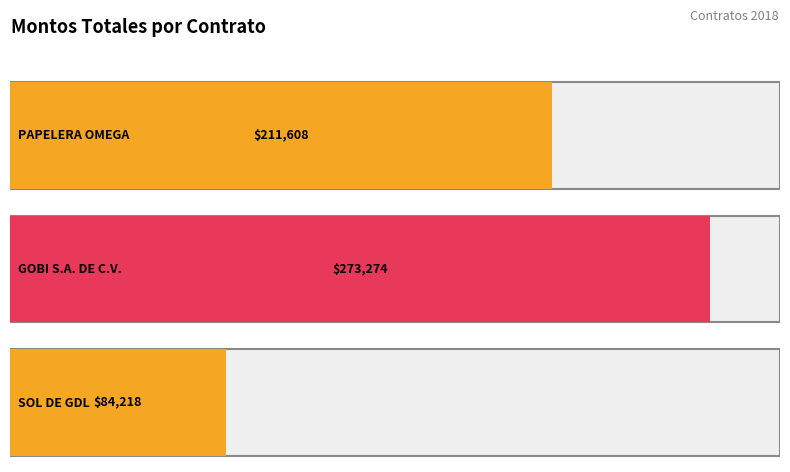

Where does the data first go above 211607?

ORGANIZACIÓN PAPELERA OMEGA S.A. DE C.V.